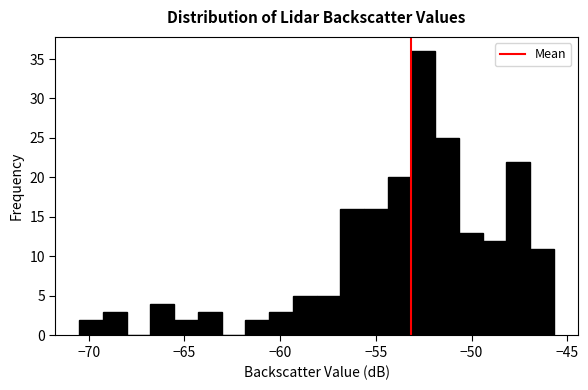

Read against the x-axis, roughly where is the centre of the tallest bar?

-52.5